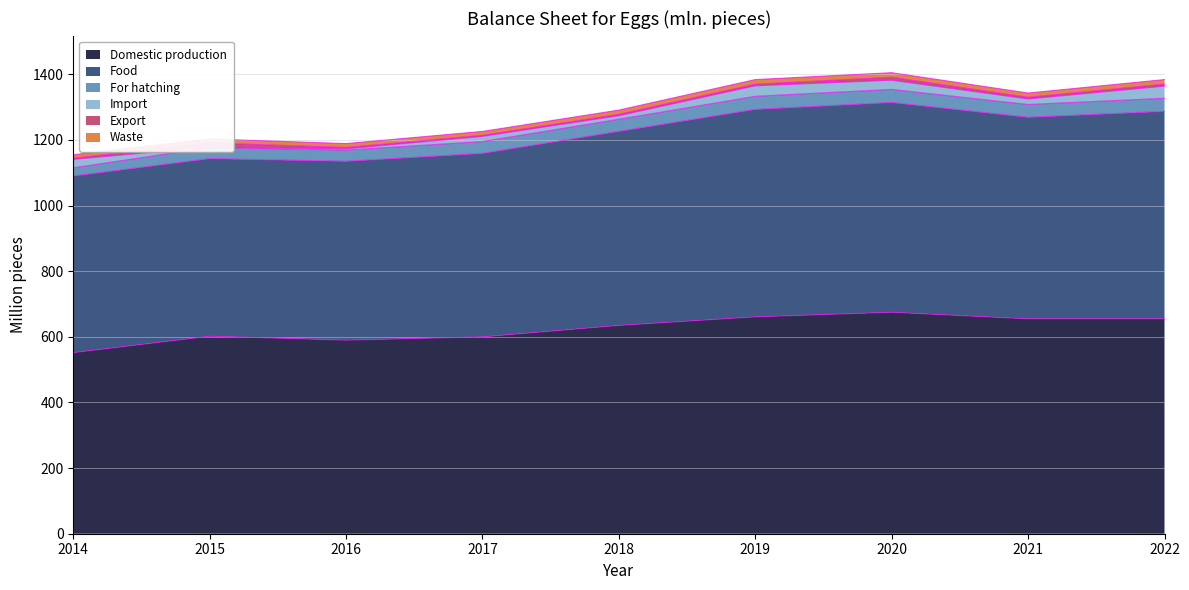

What is the highest value of the Food series?

639